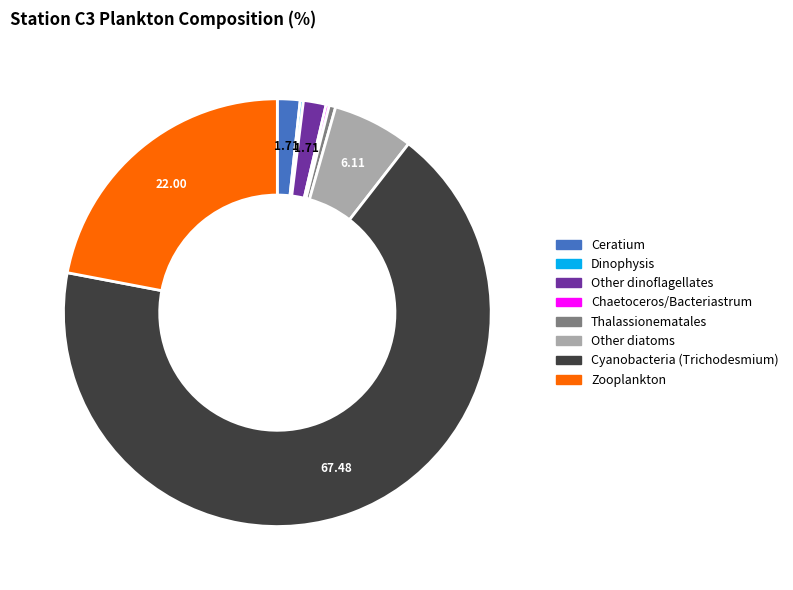

Is there a majority slice in this chart?

Yes